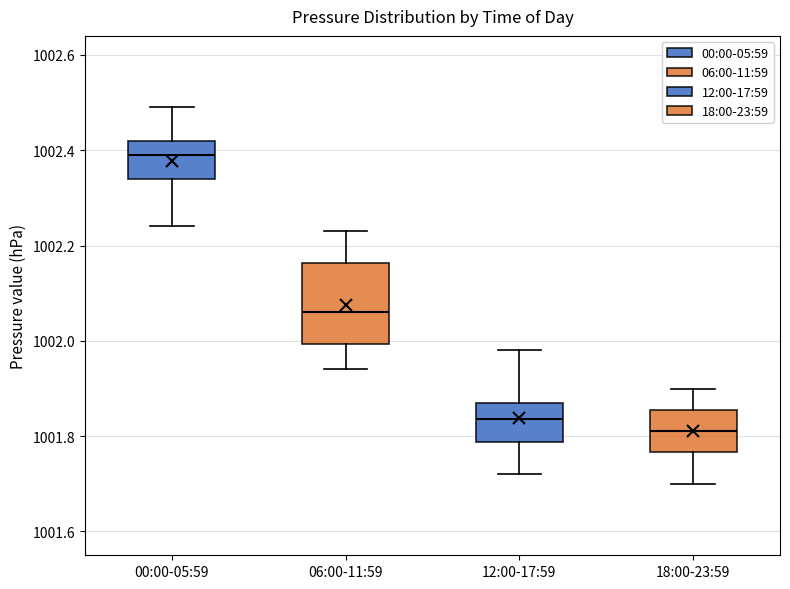

Reading left to right, transcribe this box plot: for each box, give where its median line is, the range the box spans, and where its two whiskers end, as read against the y-axis. The values are not printed on the chart, so give them approximately, as read against the axis.

00:00-05:59: median 1002.40, box 1002.34 to 1002.42, whiskers 1002.24 to 1002.50
06:00-11:59: median 1002.06, box 1002.00 to 1002.16, whiskers 1001.94 to 1002.24
12:00-17:59: median 1001.84, box 1001.78 to 1001.88, whiskers 1001.72 to 1001.98
18:00-23:59: median 1001.82, box 1001.76 to 1001.86, whiskers 1001.70 to 1001.90